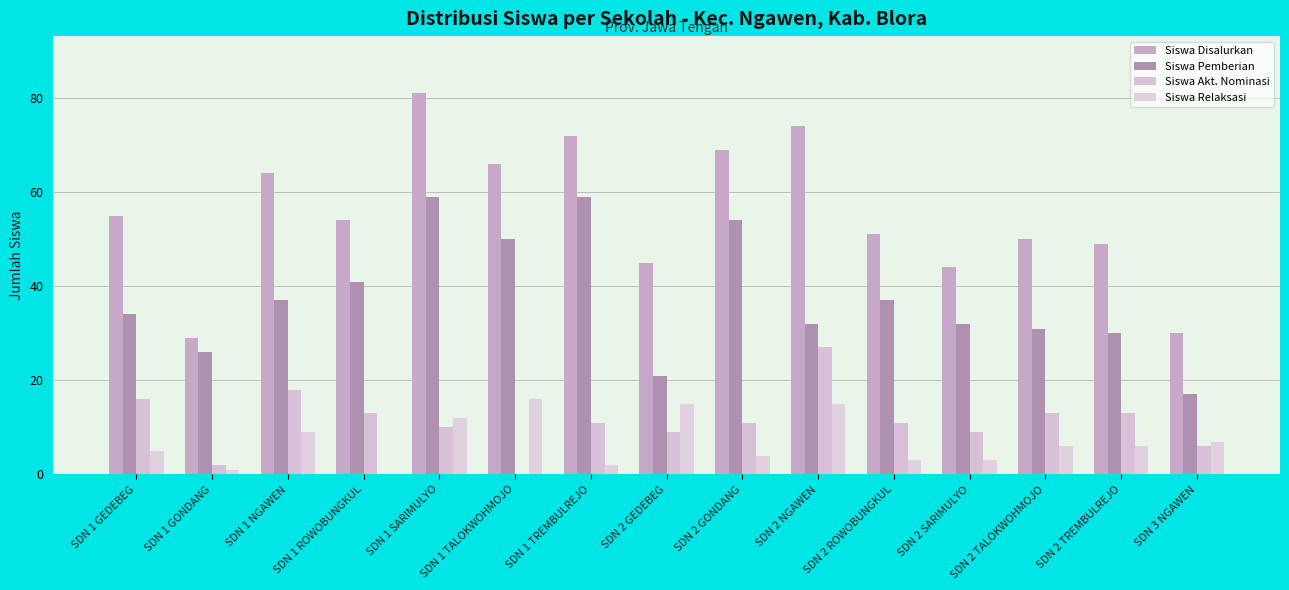

How many series are shown in this chart?

4